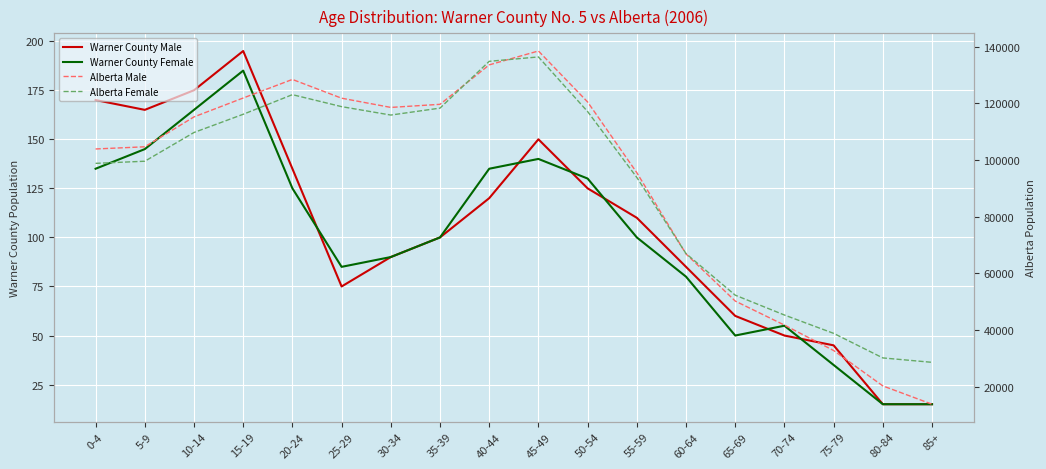

In Warner County Male, how many points are lower than both neighbors (excluding endpoints)?

2